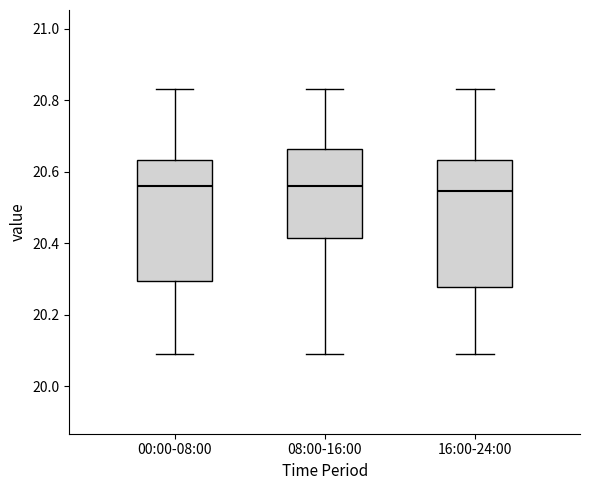

Where does the upper whisker of the box for 16:00-24:00 end on the y-axis? The values are not printed on the chart, so give them approximately, as read against the axis.

20.84